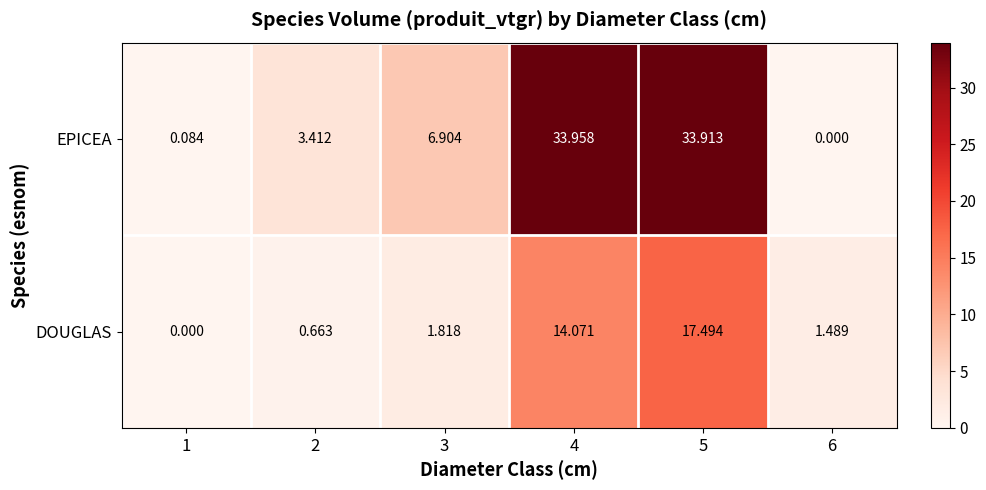

How many distinct data groups are displayed?

2